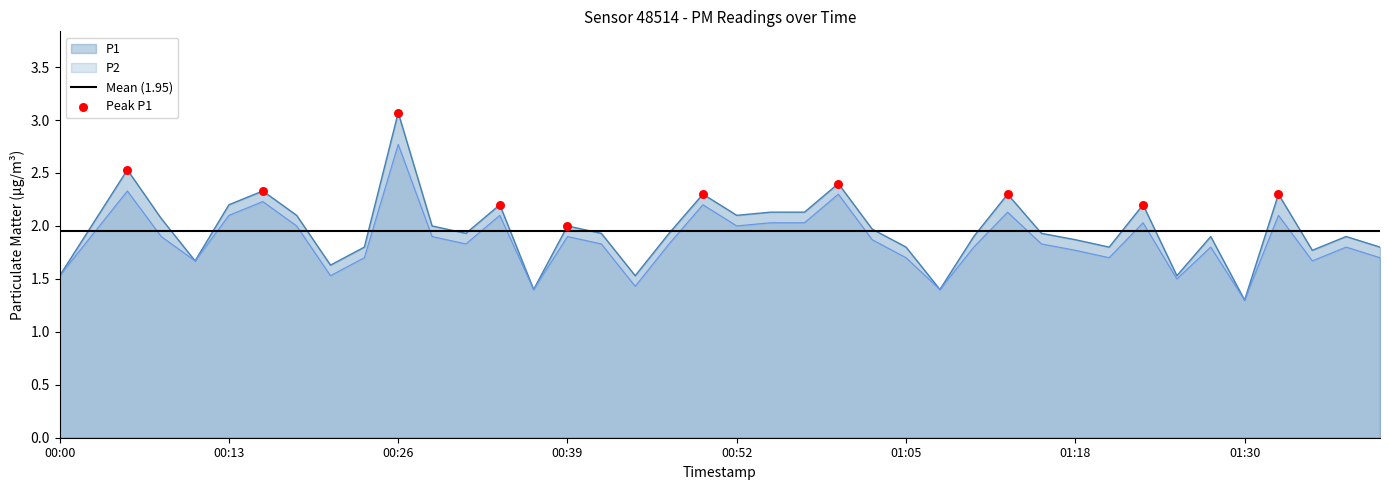

Which series has the largest Y range (max minus min)?

P1